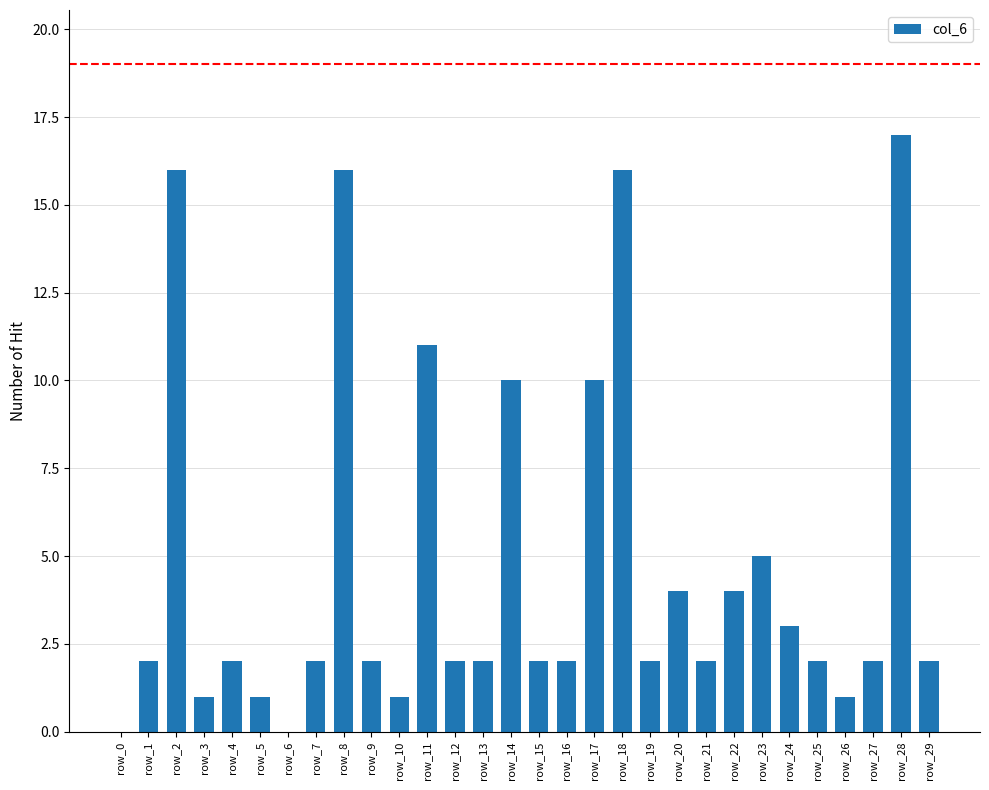

What value does the data have at row_14, to the nearest 10?

10